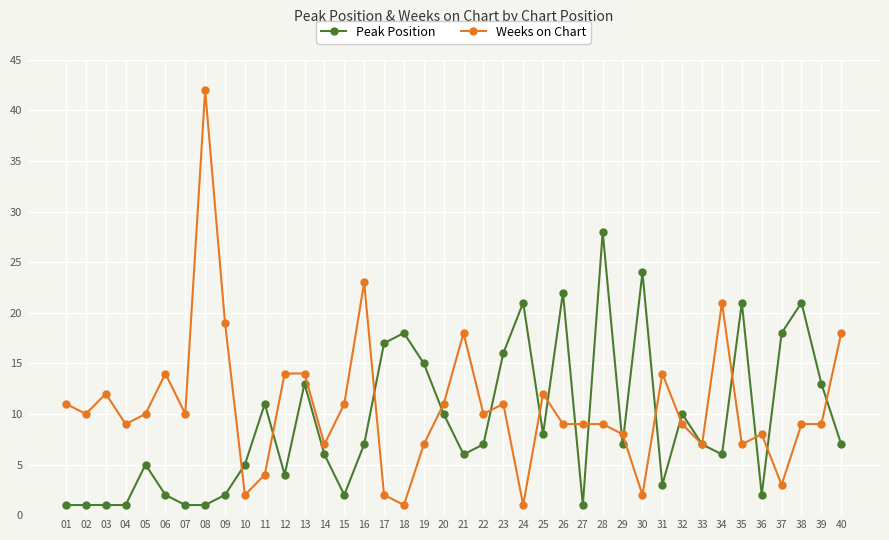

Between 11 and 35, which series saw the biggest shift?

Peak Position